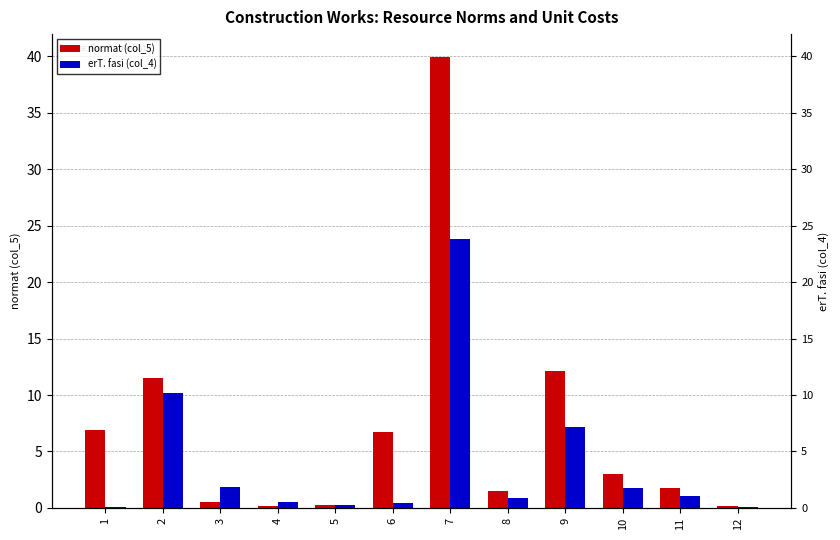

Which category has the lowest value across all series?

1